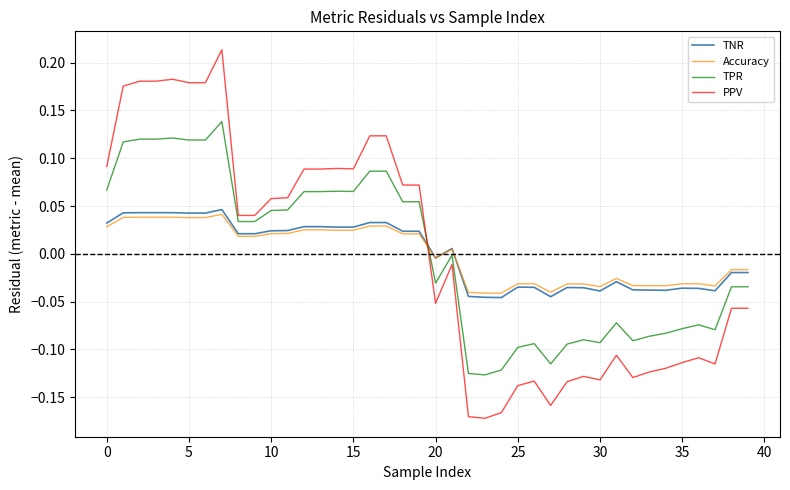

Does the chart display data point markers on the line(s)?

No